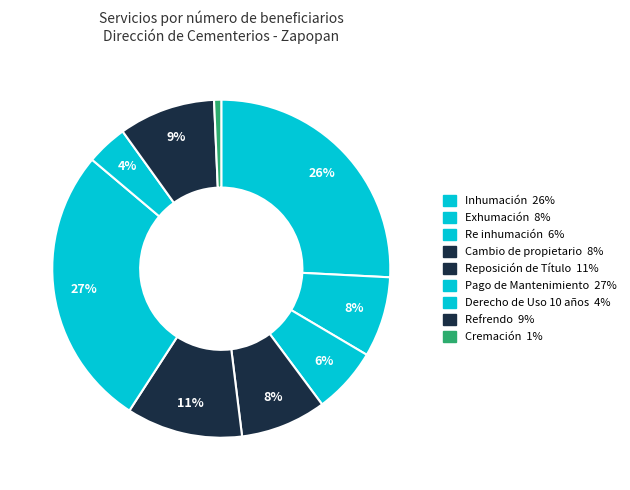

True or false: Pago de Mantenimiento accounts for 27% of the total.

True